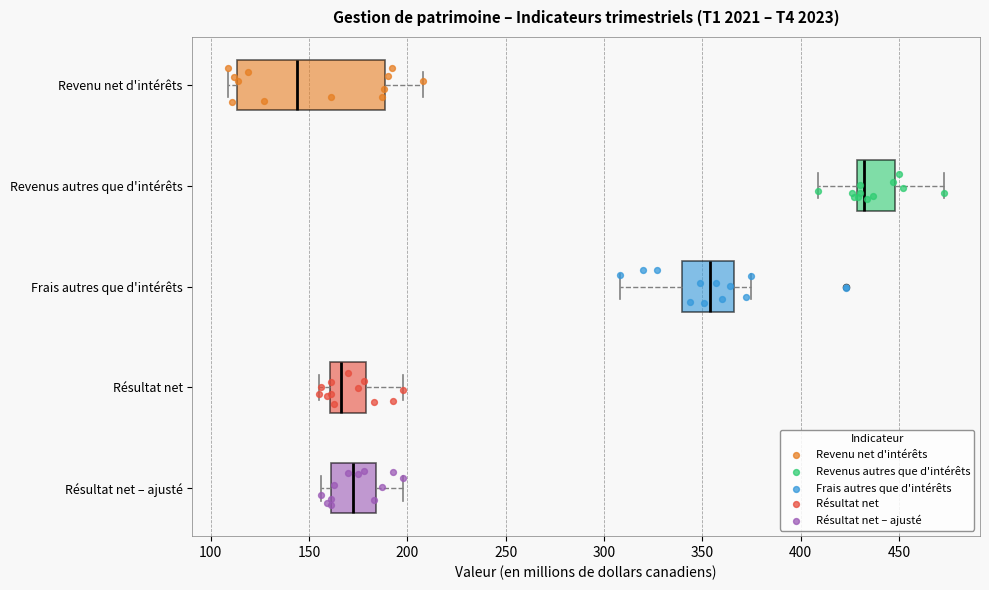

Reading bottom to top, read every box against the x-axis: the position of its median line, the range the box covers, and the ends of its whiskers. The values are not printed on the chart, so give them approximately, as read against the axis.

Résultat net – ajusté: median 175, box 160 to 185, whiskers 155 to 200
Résultat net: median 165, box 160 to 180, whiskers 155 to 200
Frais autres que d'intérêts: median 355, box 340 to 365, whiskers 310 to 375
Revenus autres que d'intérêts: median 430 (just right of the box's left edge), box 430 to 450, whiskers 410 to 475
Revenu net d'intérêts: median 145, box 115 to 190, whiskers 110 to 210